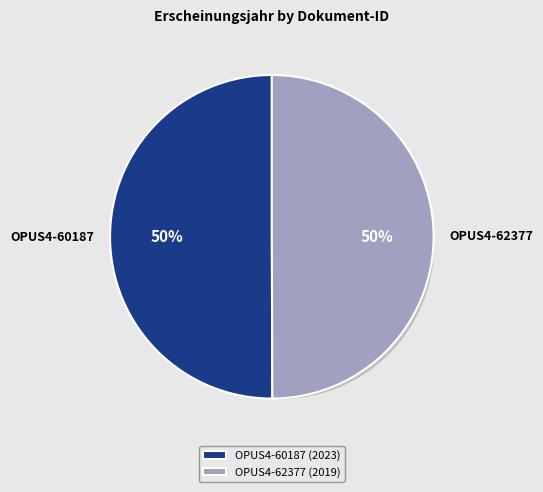

What is the total percentage of OPUS4-60187 and OPUS4-62377?

100.0%